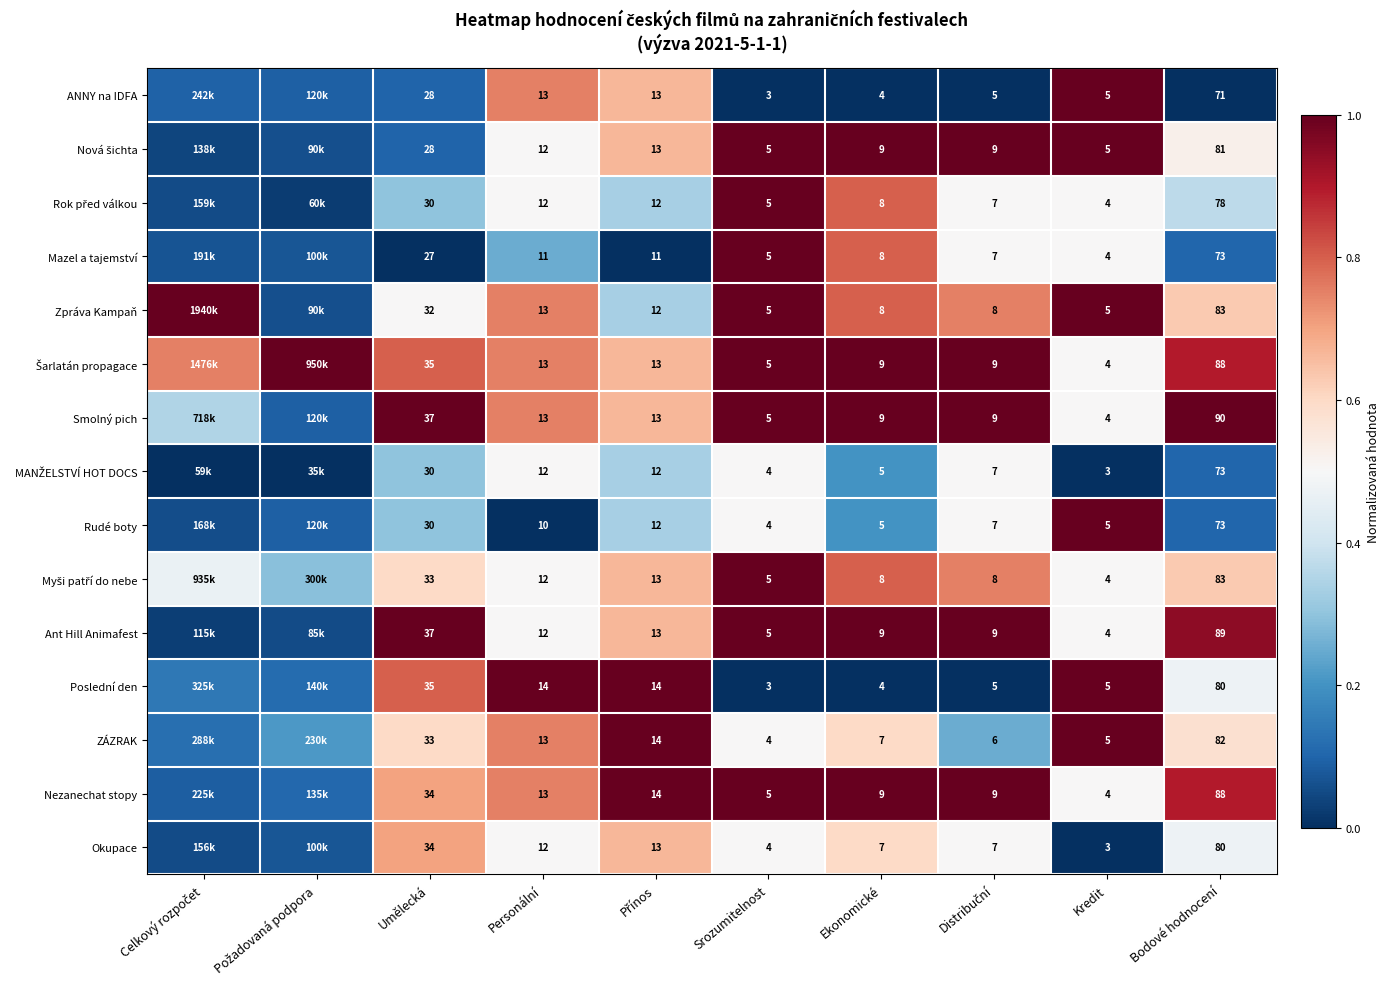

The Poslední den series shows -0.6 at Ekonomické. True or false?

False